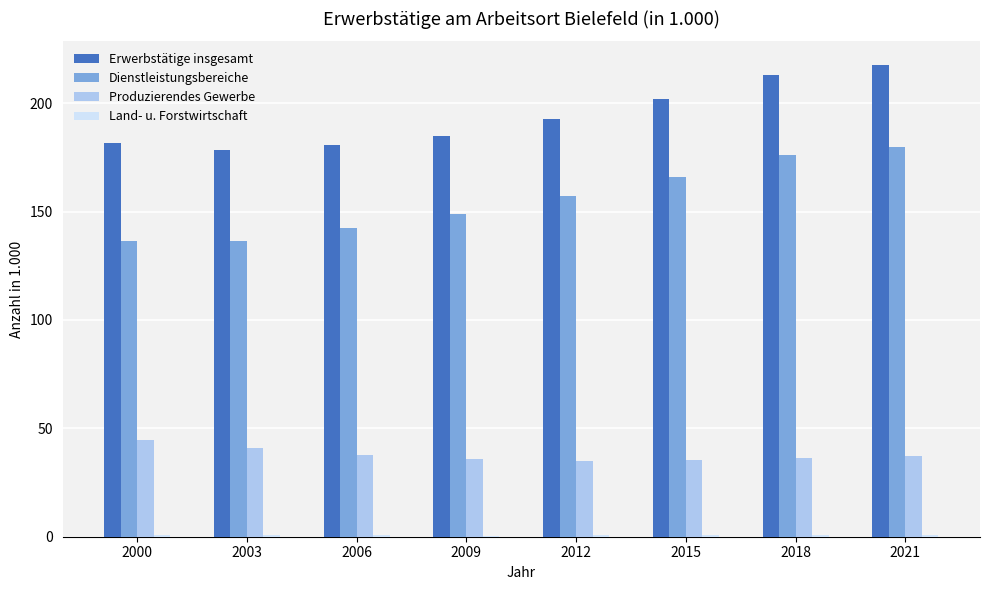

The value of Dienstleistungsbereiche at 2003 is 216.3. True or false?

False